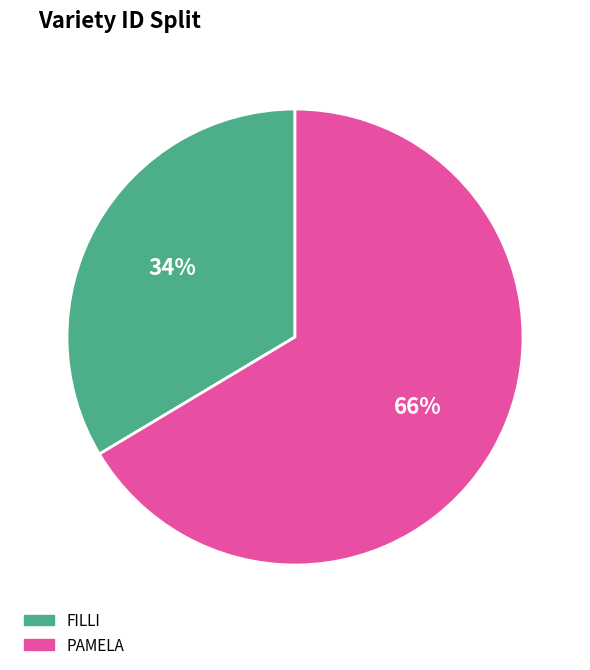

What percentage is the PAMELA slice, to the nearest percent?

66%